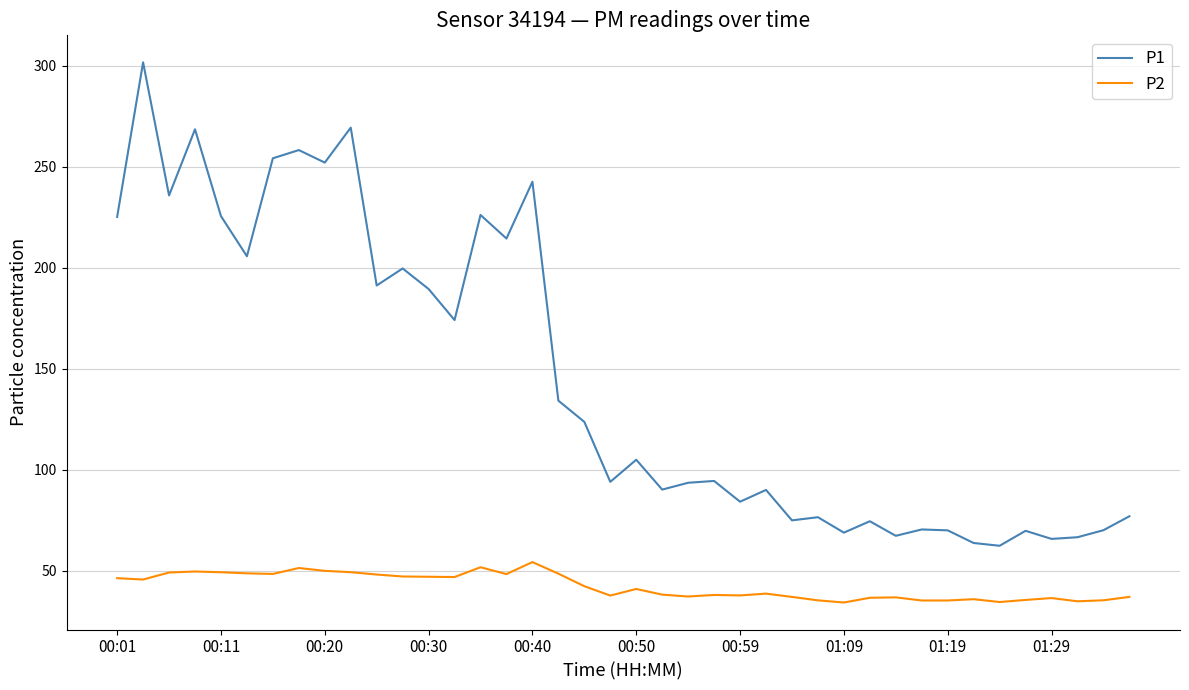

Which series has the largest total across all categories?

P1